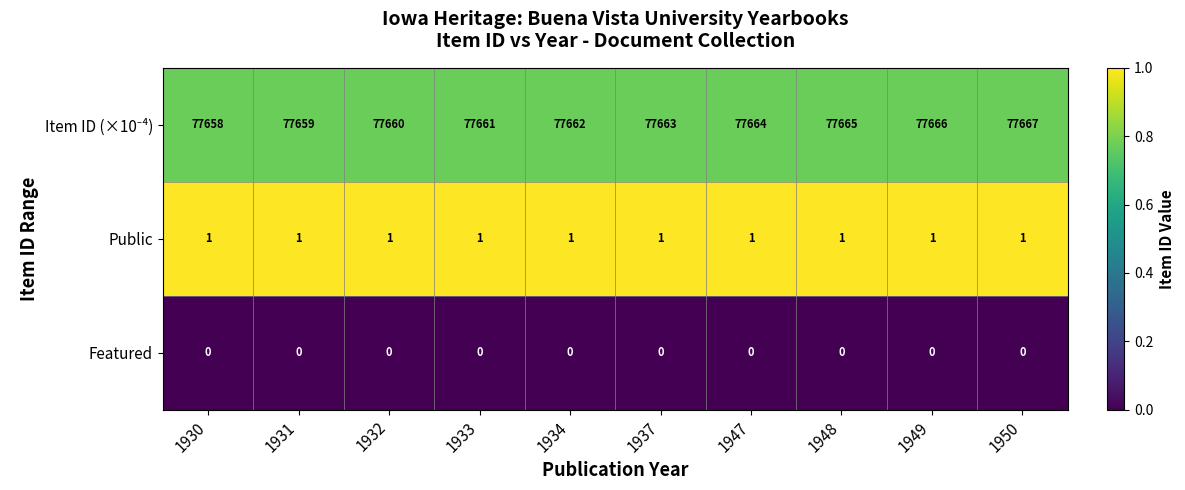

What is the difference between the highest and lowest values at 1931?

77659